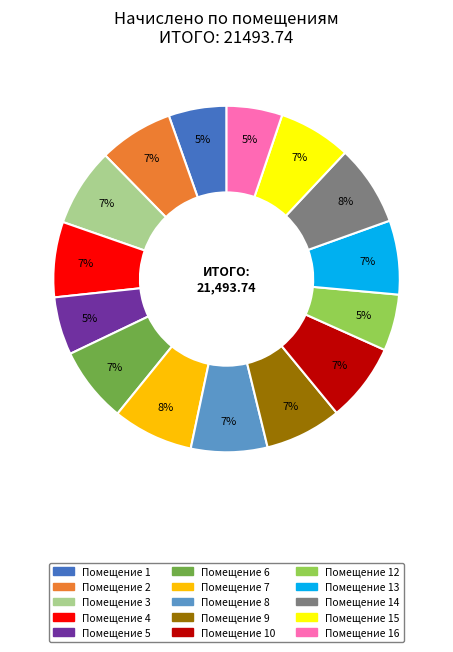

To the nearest percent, what is the average slice percentage?

7%